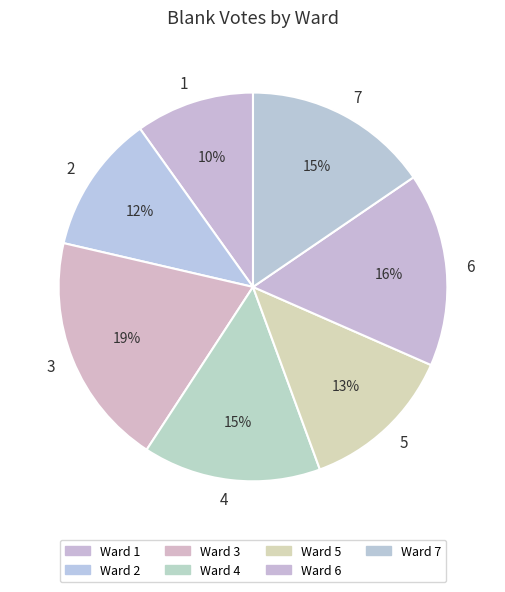

Do 2 and 3 together represent more than half of the pie?

No